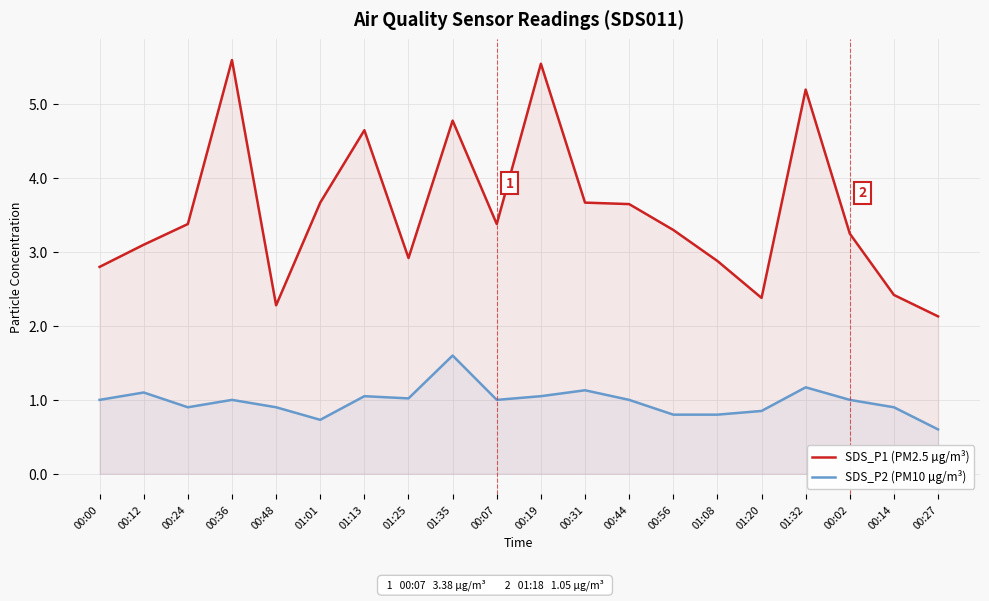

At which label does SDS_P2 (PM10 µg/m³) reach its minimum?

00:27